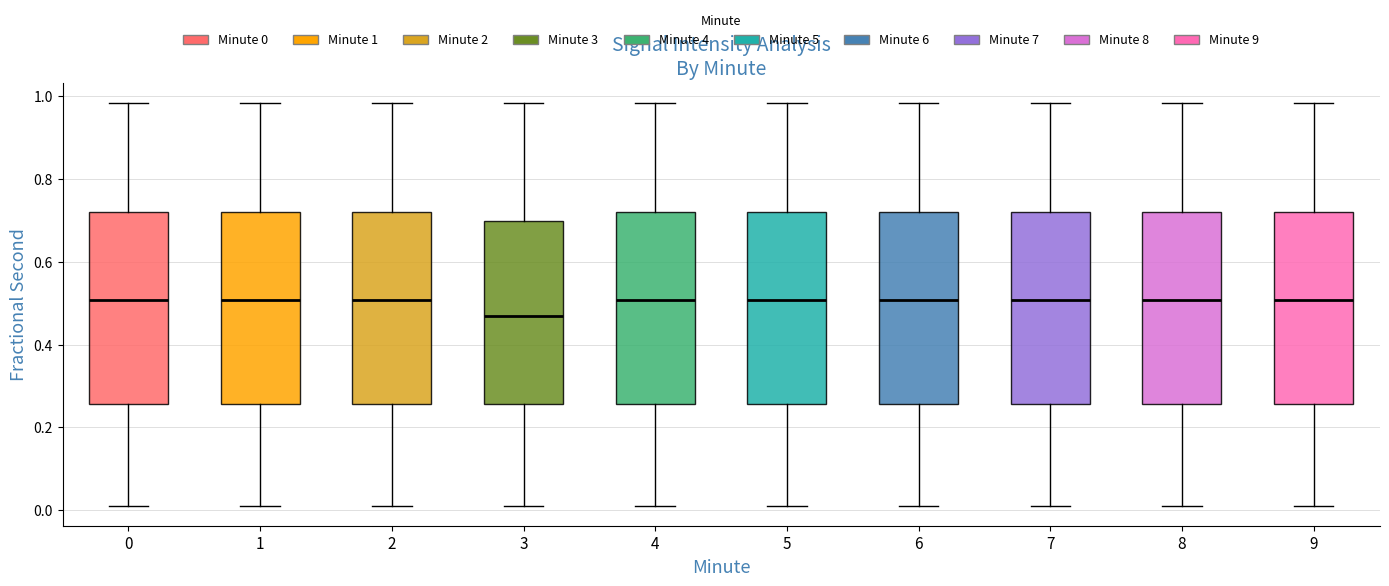

Where does the upper whisker of the box at x = 0 end on the y-axis? The values are not printed on the chart, so give them approximately, as read against the axis.

0.98